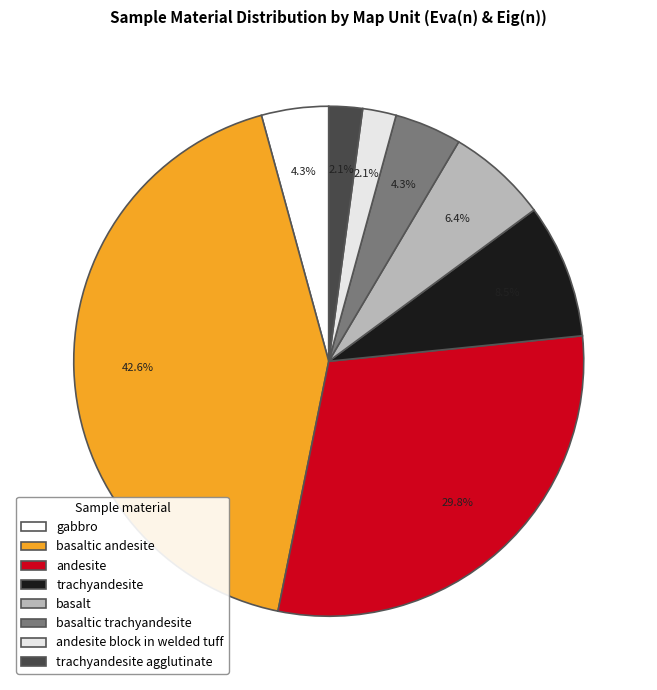

To the nearest percent, what portion does basalt represent?

6%